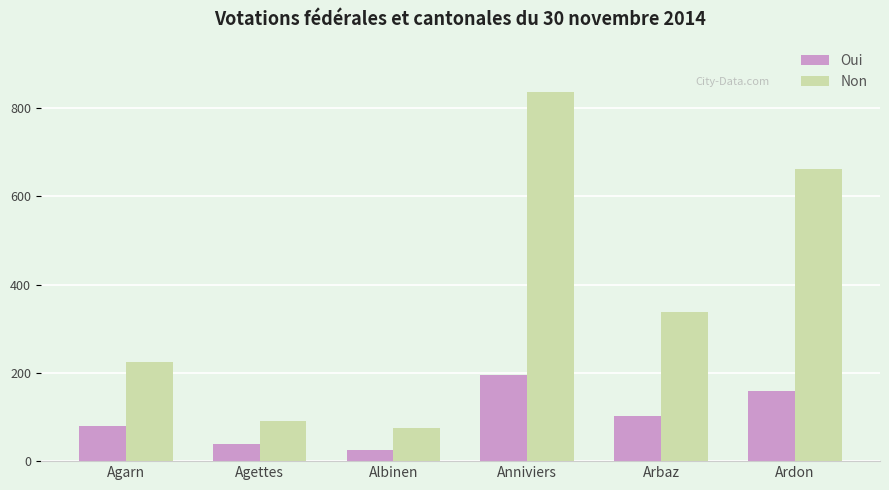

Which series has the largest range (max minus min)?

Non